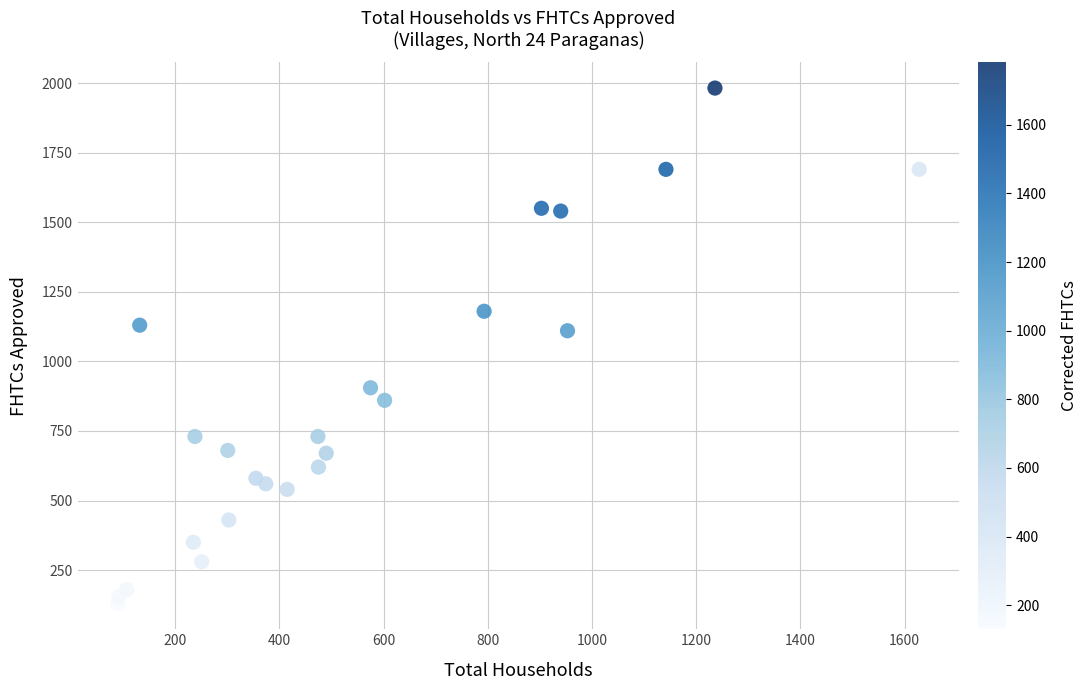

What is the range of X values (max minus min)?

1538